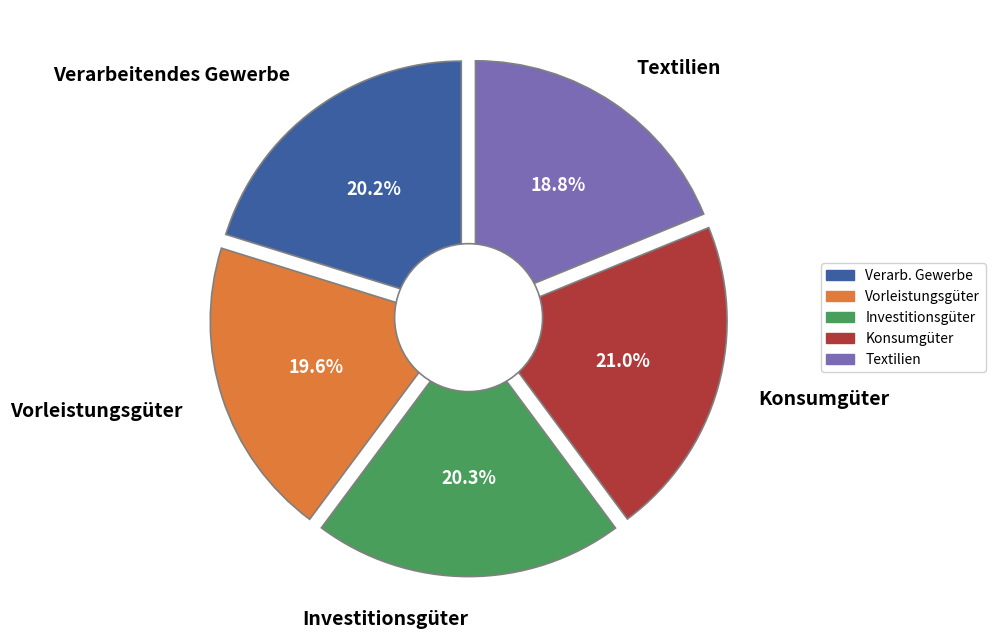

To the nearest percent, what is the difference between the Vorleistungsgüter and Investitionsgüter slice percentages?

1%